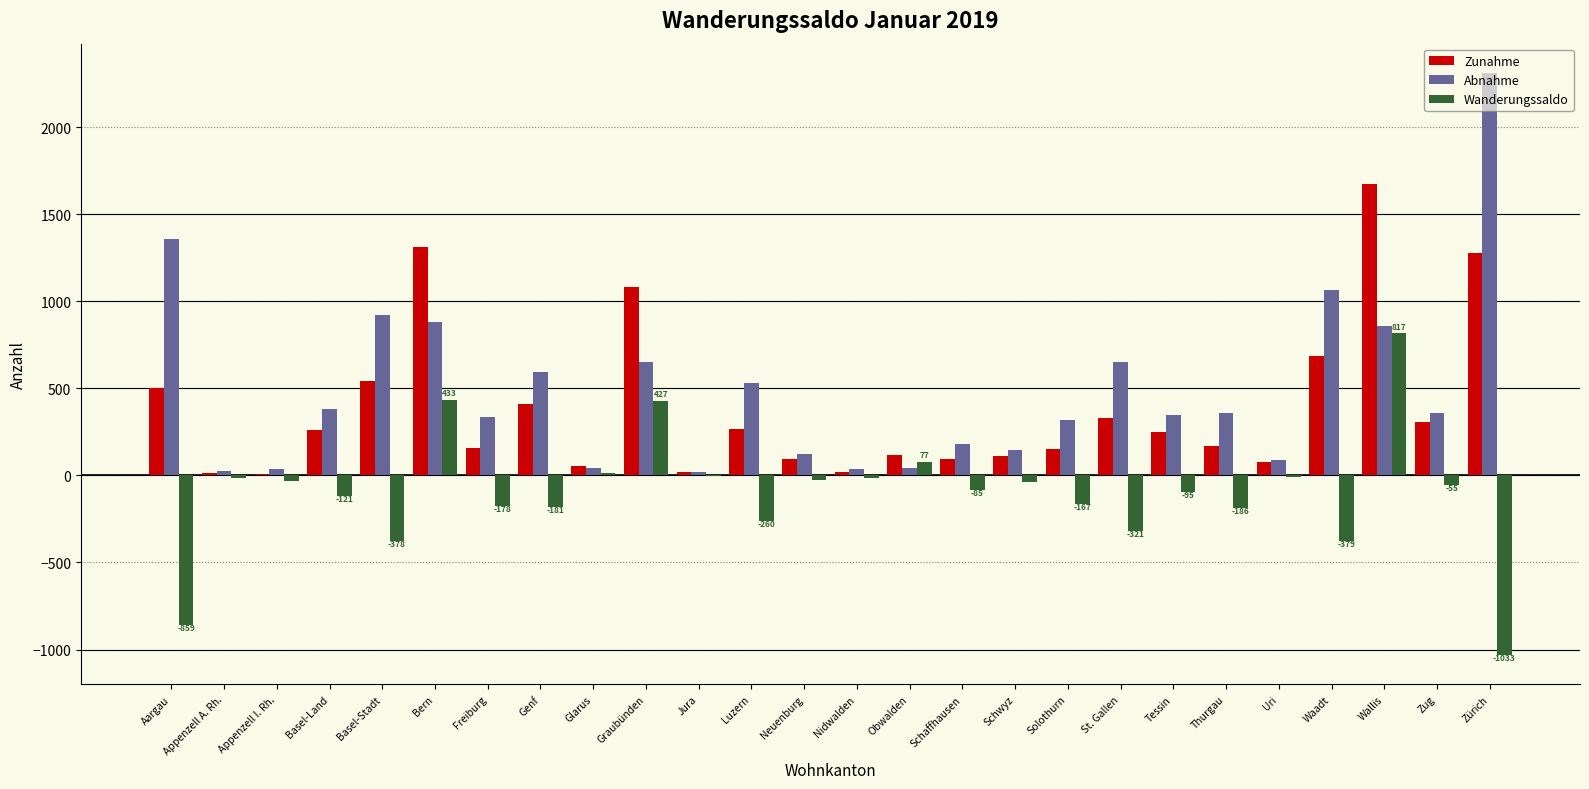

The value of Zunahme at Waadt is 686. True or false?

True